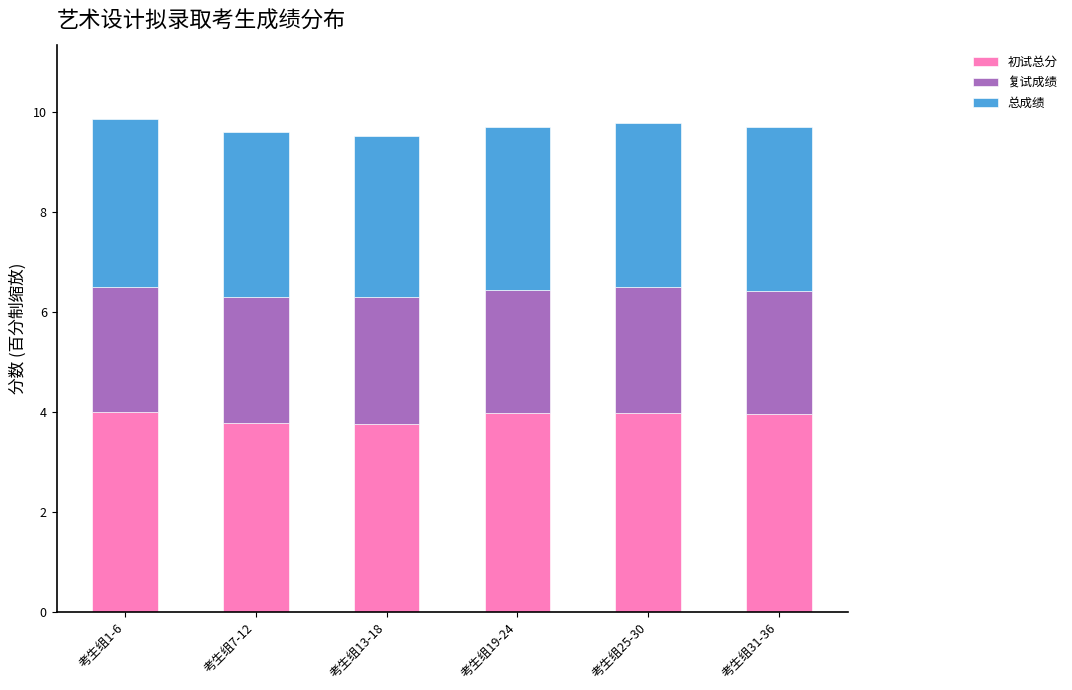

True or false: 初试总分 has a value of 6.7 at 考生组7-12.

False